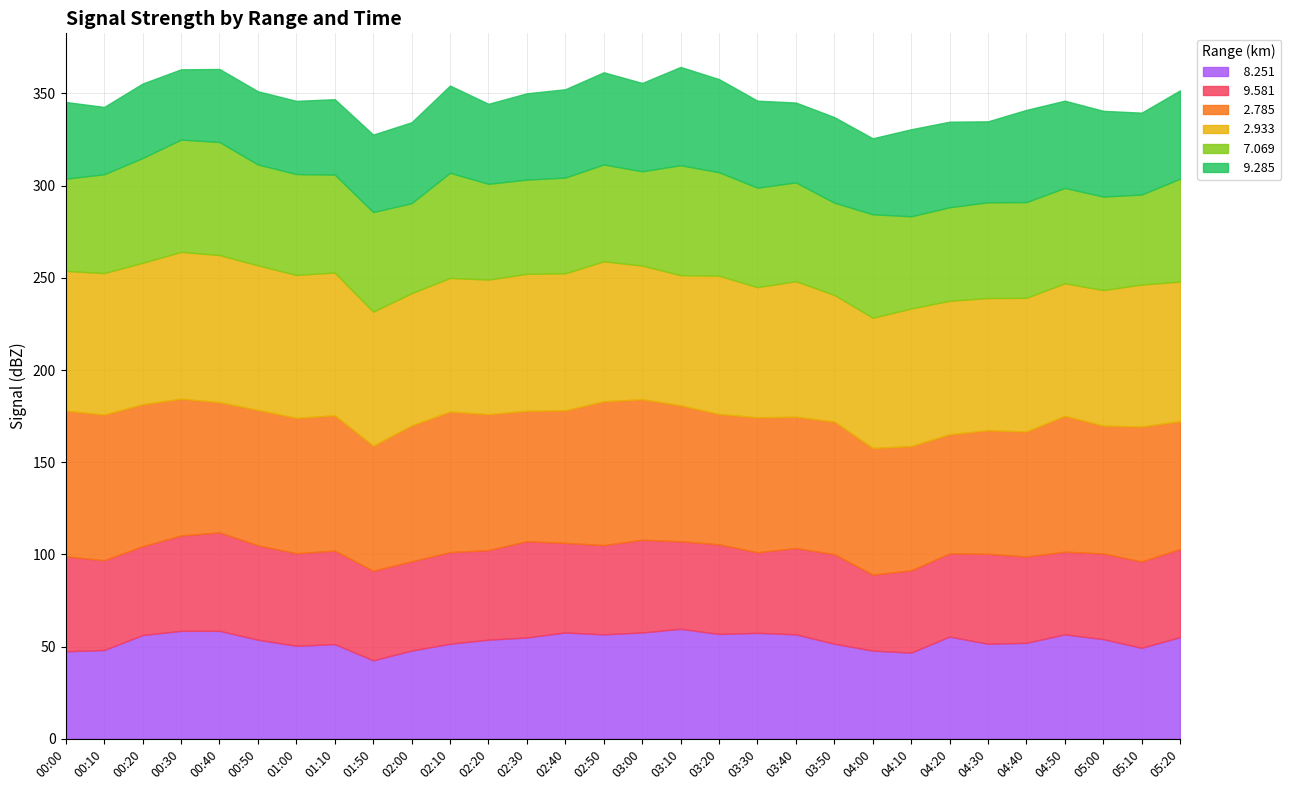

At which label is   9.581 closest to 47?

03:40